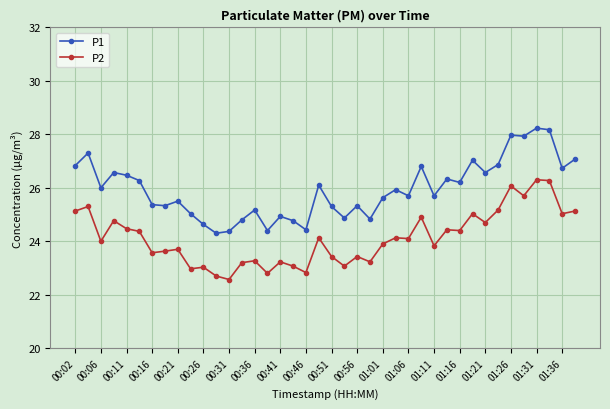

What is the difference between the second highest and minimum values in the P2 series?

3.7